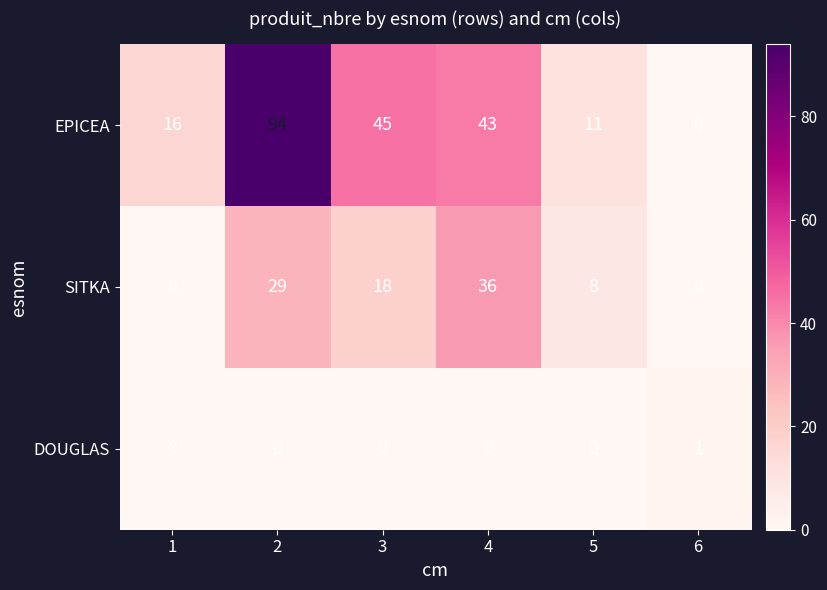

List the series in order of their overall mean, lowest first.

DOUGLAS, SITKA, EPICEA